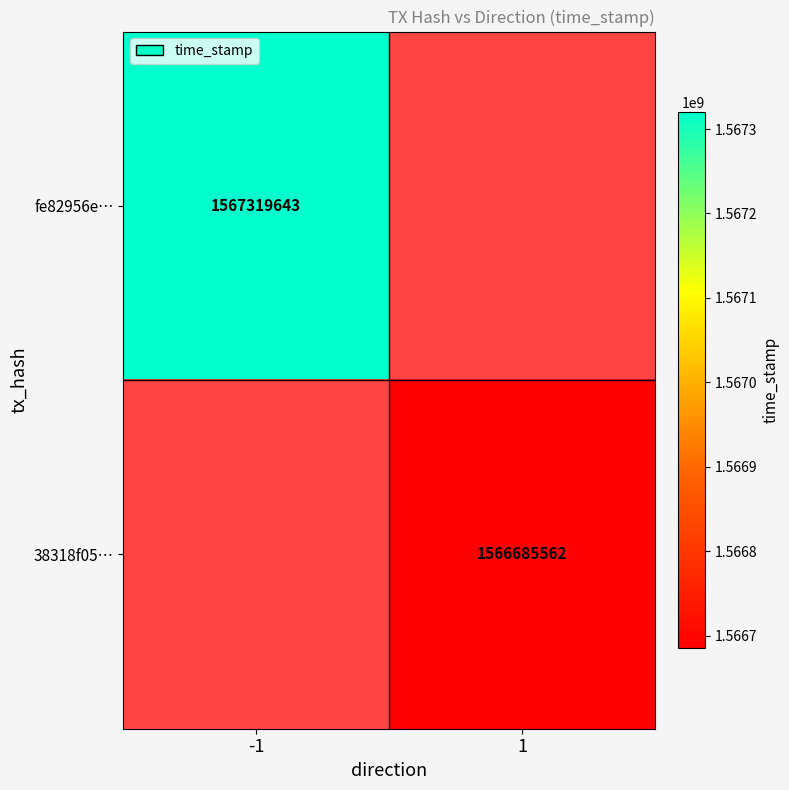

Count the number of categories in the chart.

2